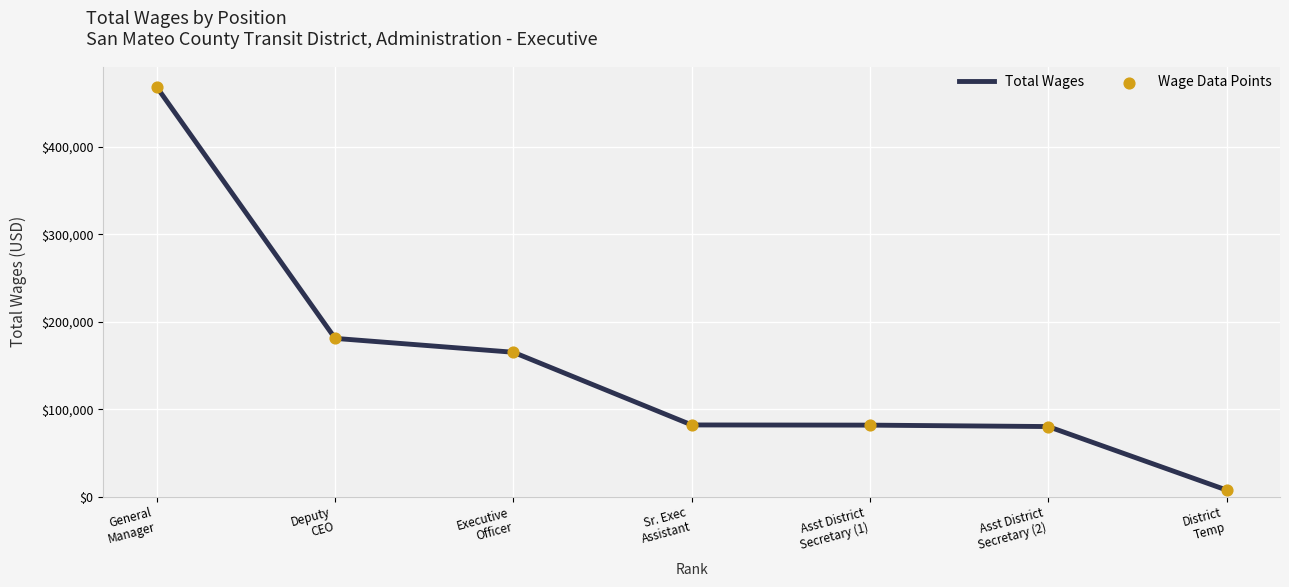

What is the difference between the maximum and minimum values?

460990